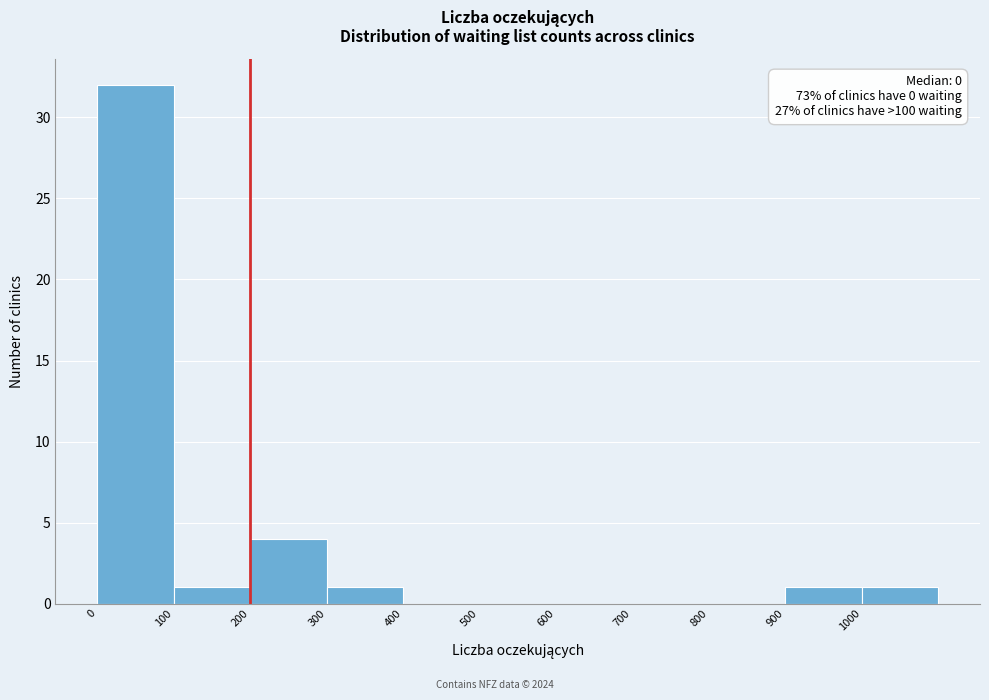

Which range on the x-axis has the tallest bar?

0 to 100